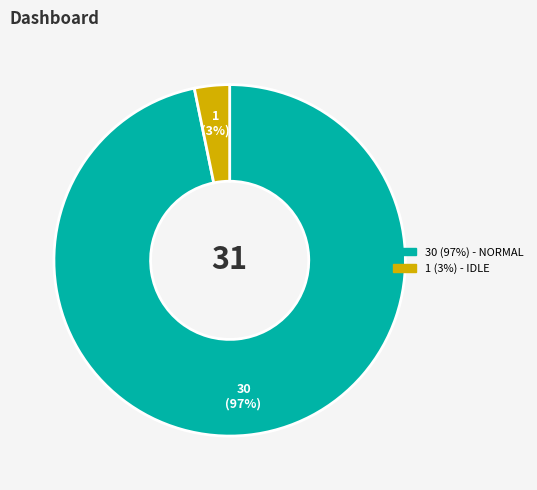

To the nearest percent, what is the difference between the largest and smallest slice percentages?

94%